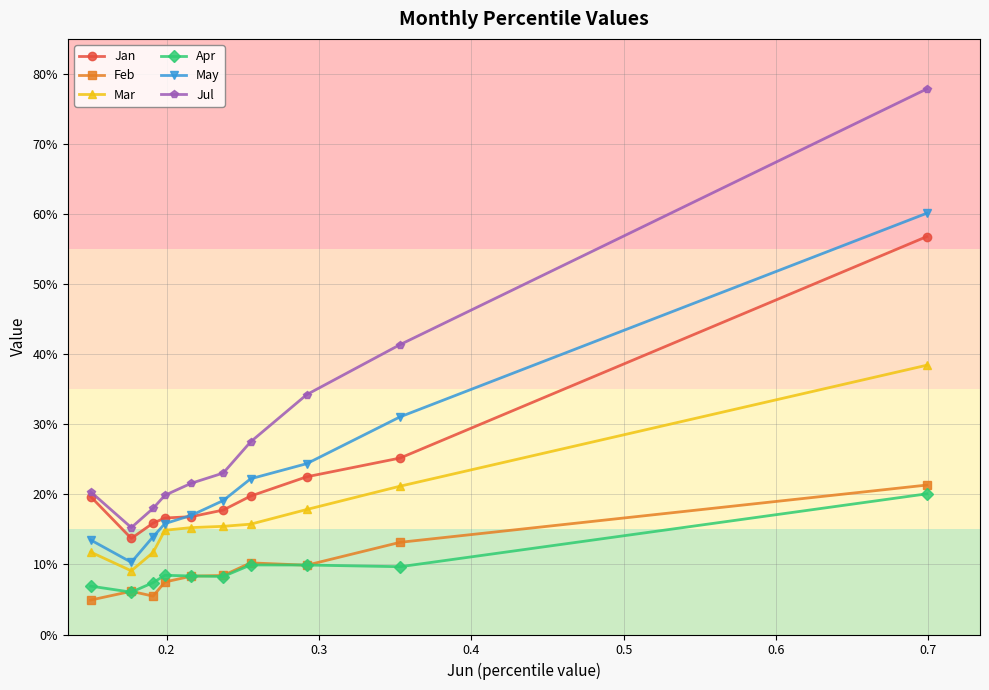

Which series has the widest spread of values?

Jul